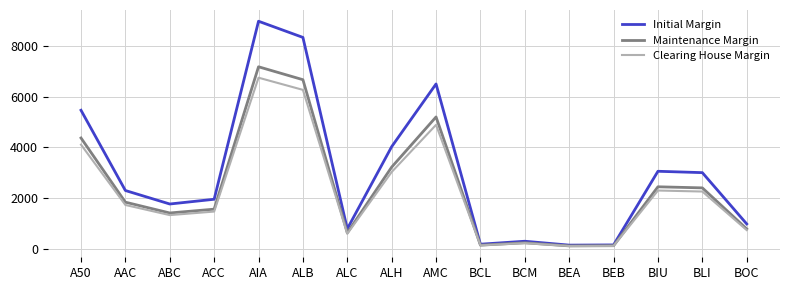

Is it true that Maintenance Margin equals 630 at ALC?

True